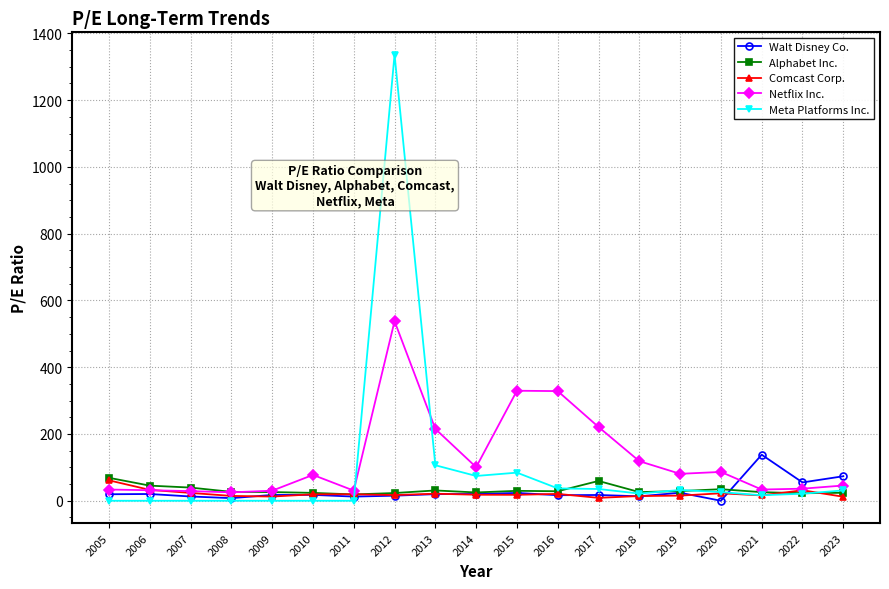

What are all the series names shown in the legend?

Walt Disney Co., Alphabet Inc., Comcast Corp., Netflix Inc., Meta Platforms Inc.